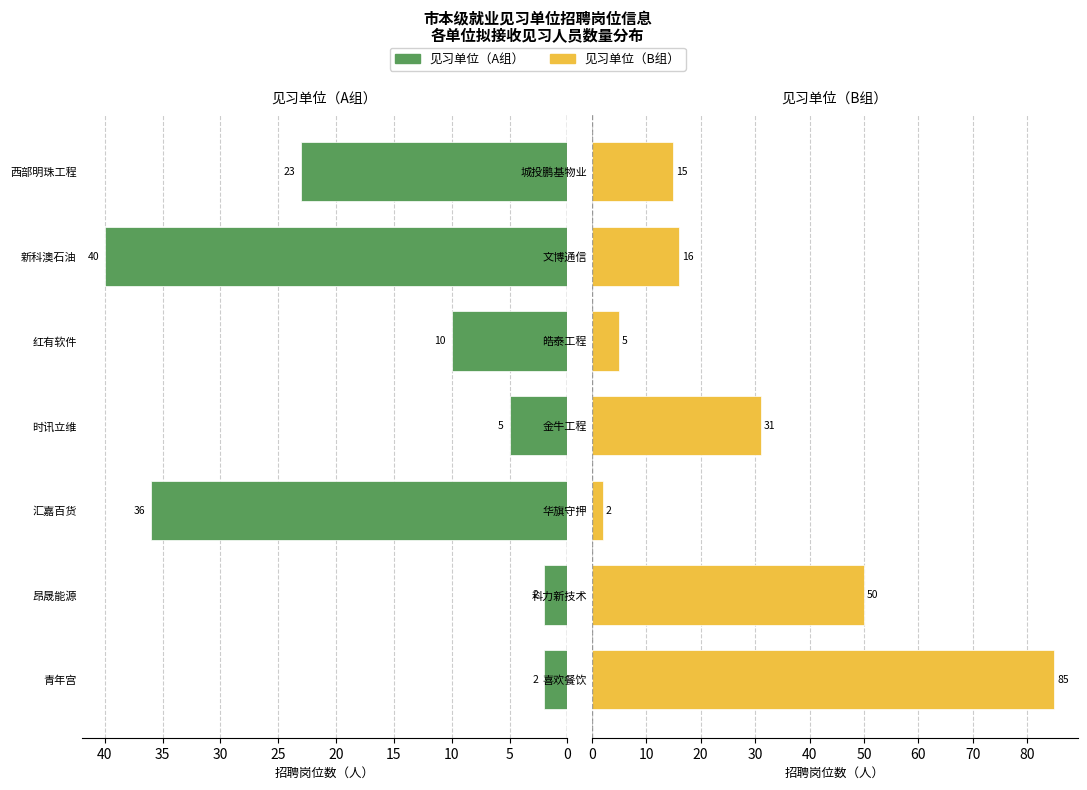

Count the number of data series in this chart.

2